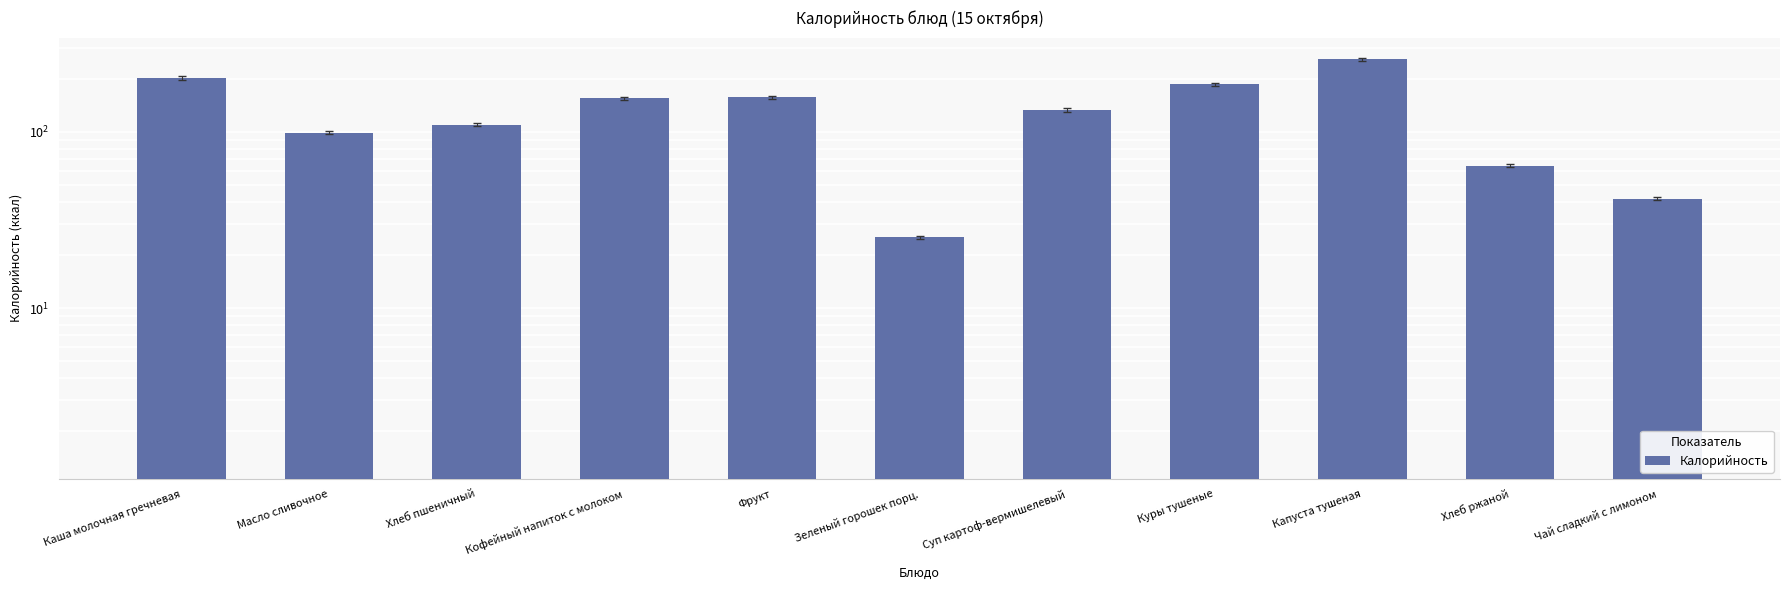

At which label is the value closest to 141?

Суп картоф-вермишелевый